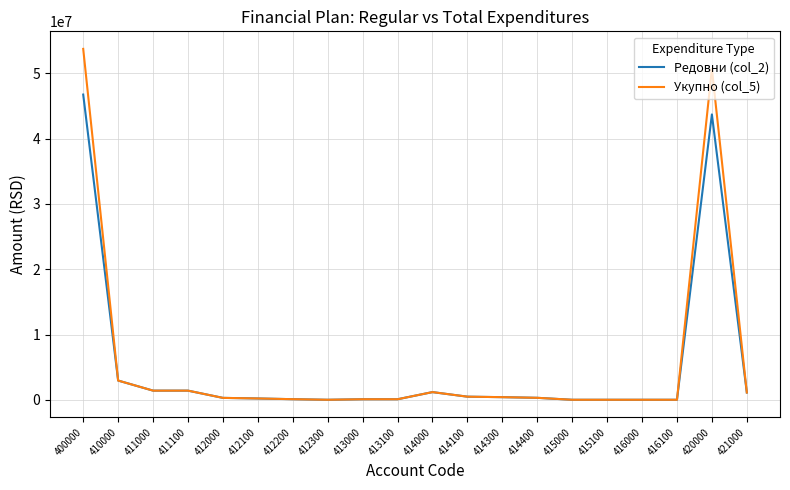

At how many categories does at least one series exceed 6671825?

2